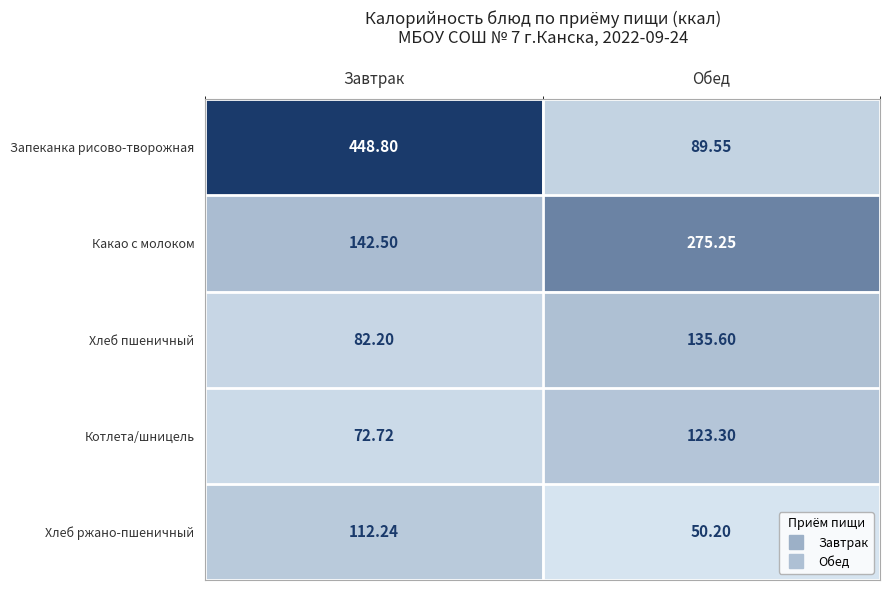

At which category is the sum across all series the highest?

Завтрак